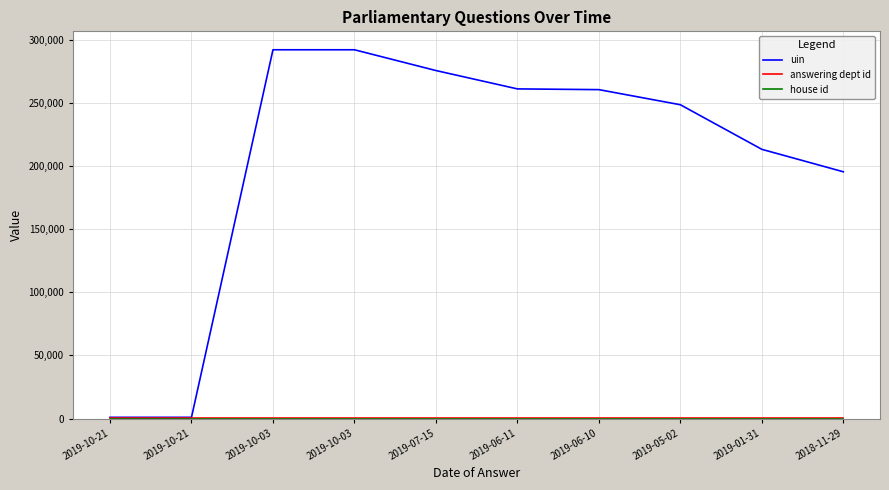

What is the difference between the maximum and minimum values in the uin series?

291234